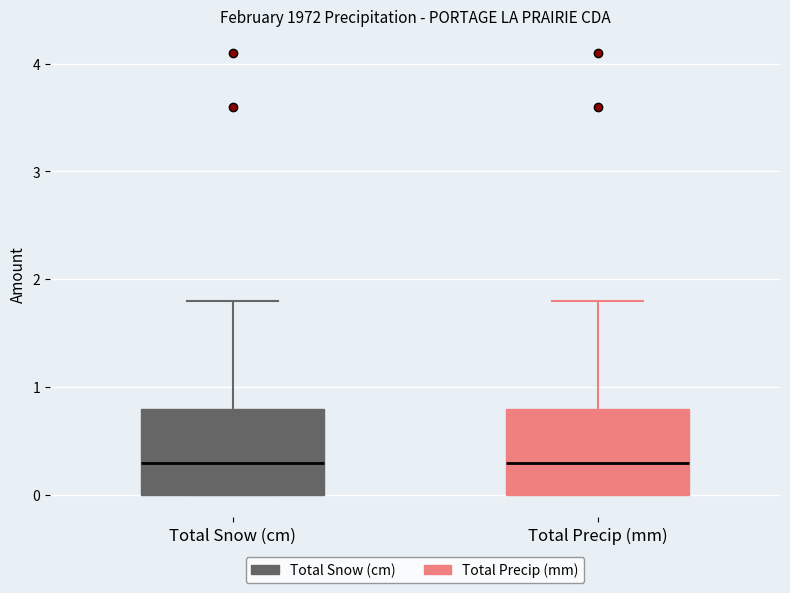

Reading left to right, transcribe this box plot: for each box, give where its median line is, the range the box spans, and where its two whiskers end, as read against the y-axis. The values are not printed on the chart, so give them approximately, as read against the axis.

Total Snow (cm): median 0.3, box 0.0 to 0.8, whiskers 0.0 to 1.8
Total Precip (mm): median 0.3, box 0.0 to 0.8, whiskers 0.0 to 1.8